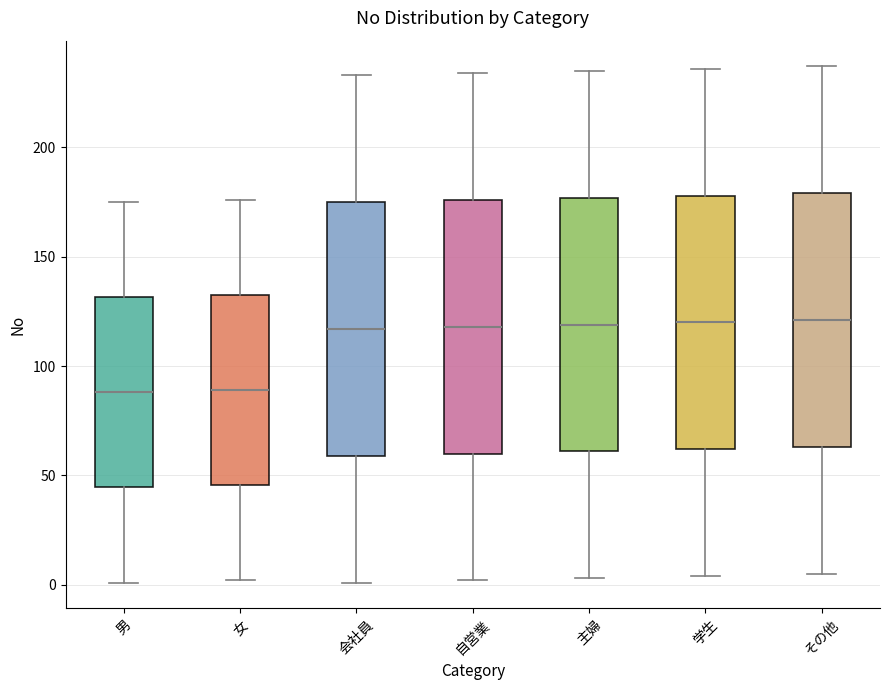

Reading left to right, read every box against the y-axis: the position of its median line, the range the box covers, and the ends of its whiskers. The values are not printed on the chart, so give them approximately, as read against the axis.

男: median 90, box 45 to 130, whiskers 0 to 175
女: median 90, box 45 to 135, whiskers 0 to 175
会社員: median 115, box 60 to 175, whiskers 0 to 235
自営業: median 120, box 60 to 175, whiskers 0 to 235
主婦: median 120, box 60 to 175, whiskers 5 to 235
学生: median 120, box 60 to 180, whiskers 5 to 235
その他: median 120, box 65 to 180, whiskers 5 to 235